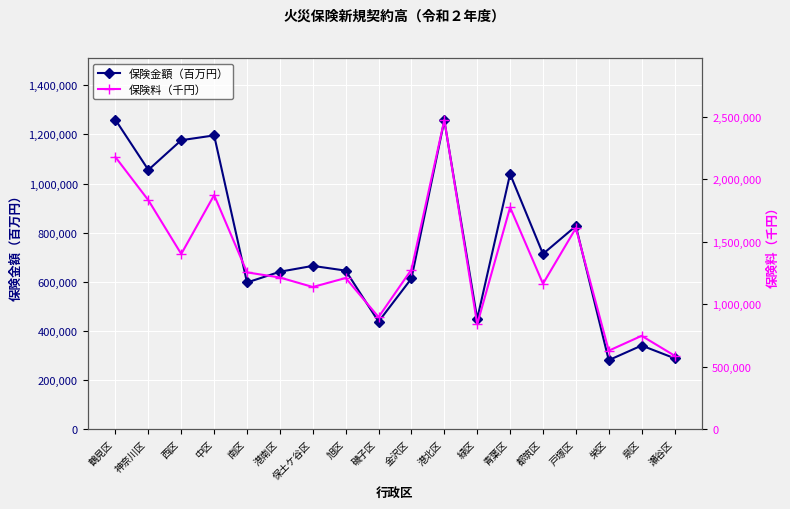

How many distinct data groups are displayed?

2